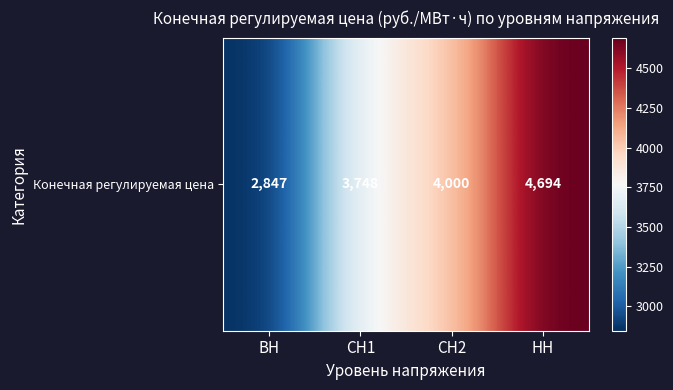

The value at НН is 4693.5. True or false?

True